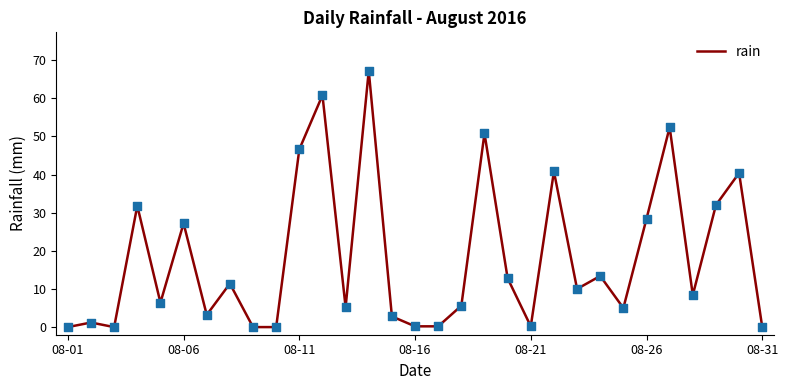

What is the greatest value displayed?

67.2